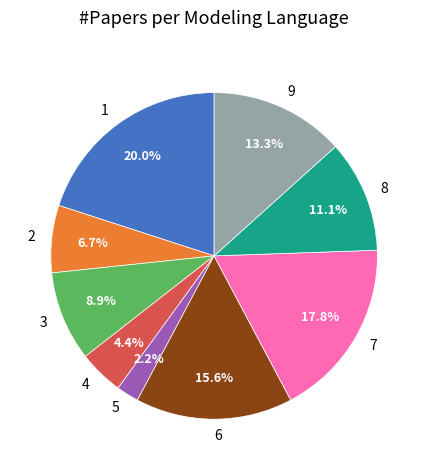

Rank the categories by value from highest to lowest.

1, 7, 6, 9, 8, 3, 2, 4, 5